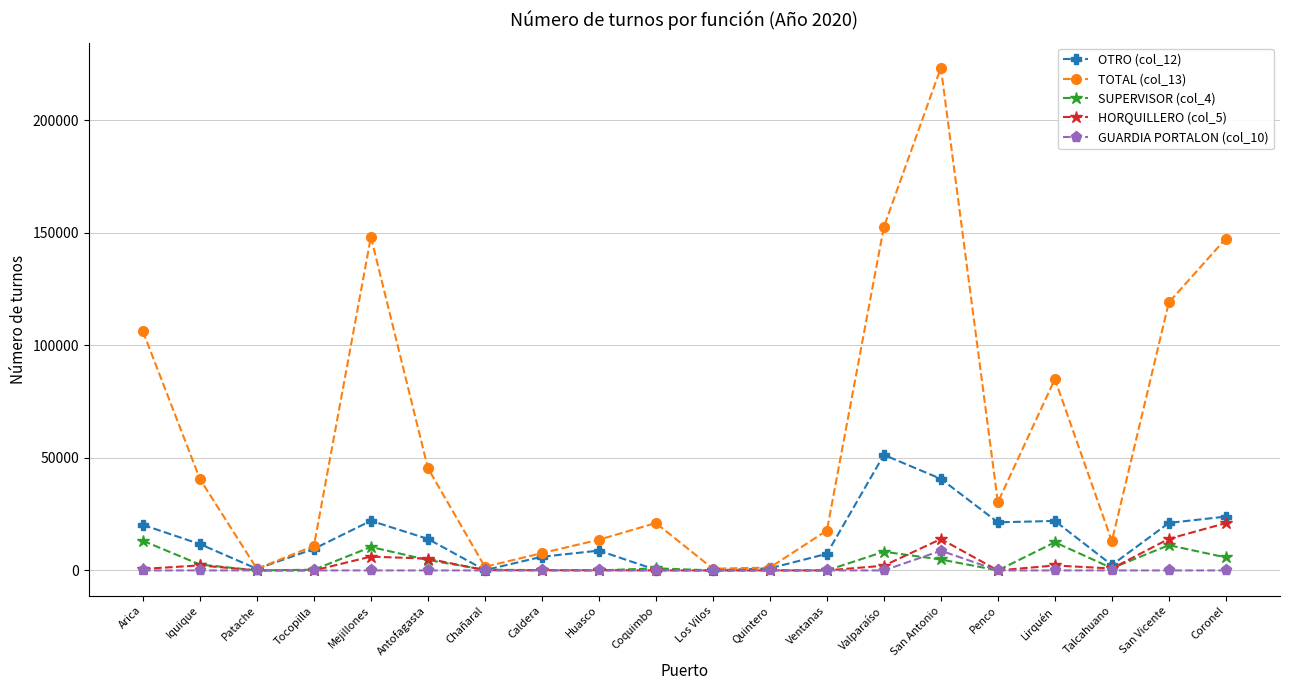

What is the highest value of the OTRO (col_12) series?

51308